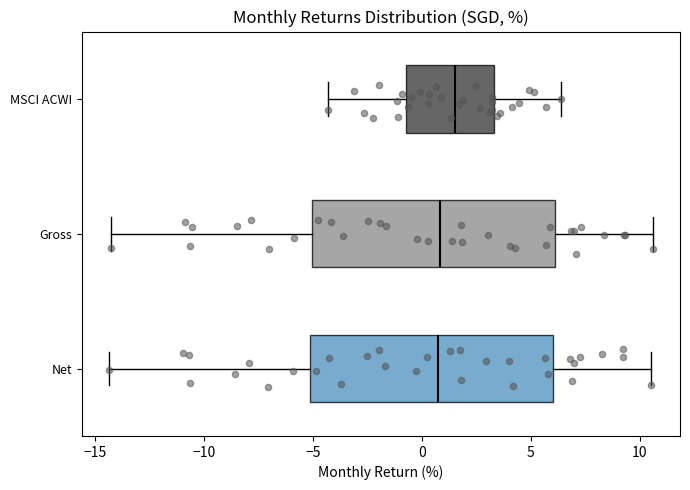

Which box's median line is the furthest to the right?

MSCI ACWI